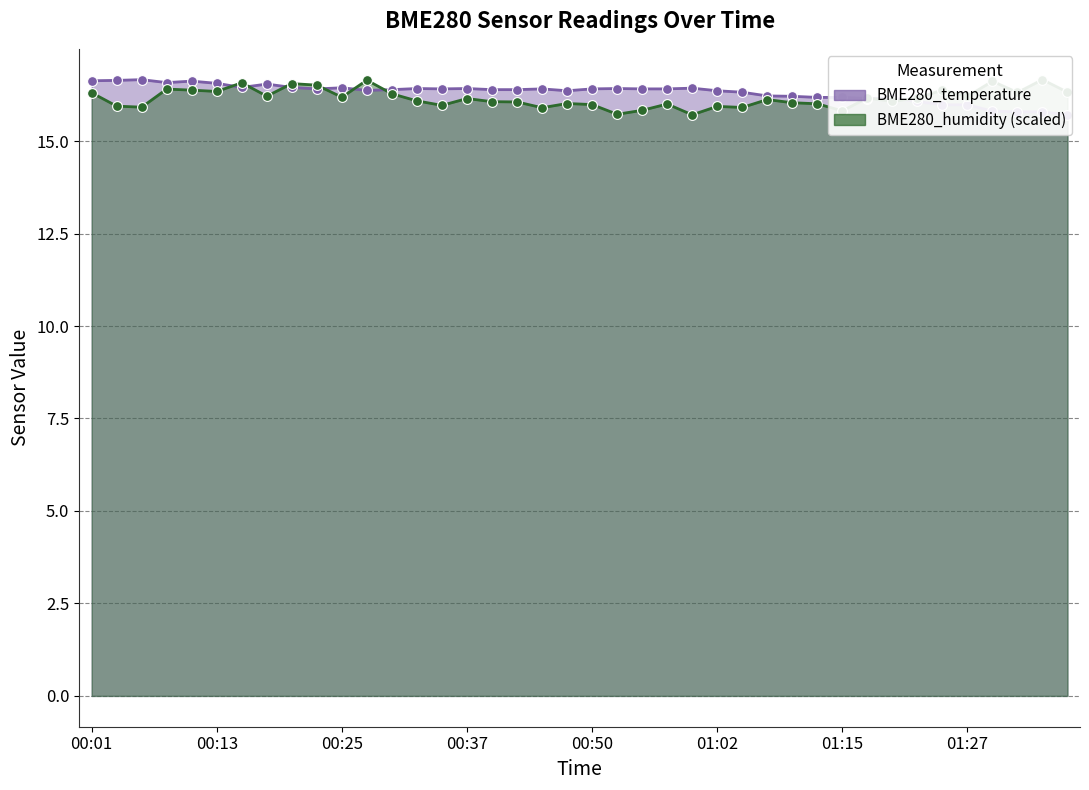

Is the value of BME280_temperature at 01:17 greater than the value of BME280_humidity at 00:13?

No